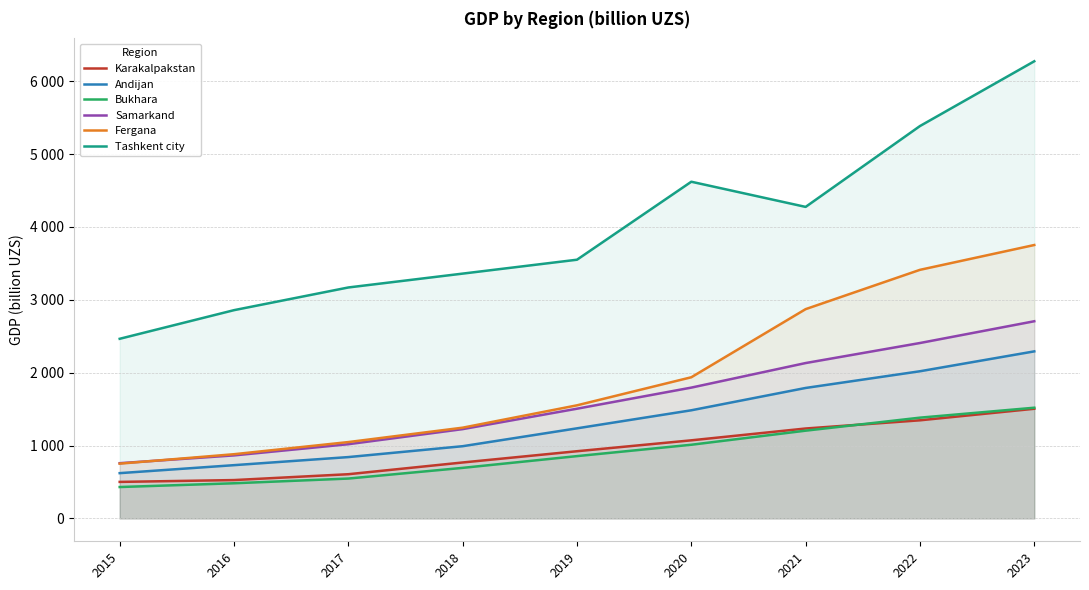

What is the sum of all Bukhara values?

8128.1